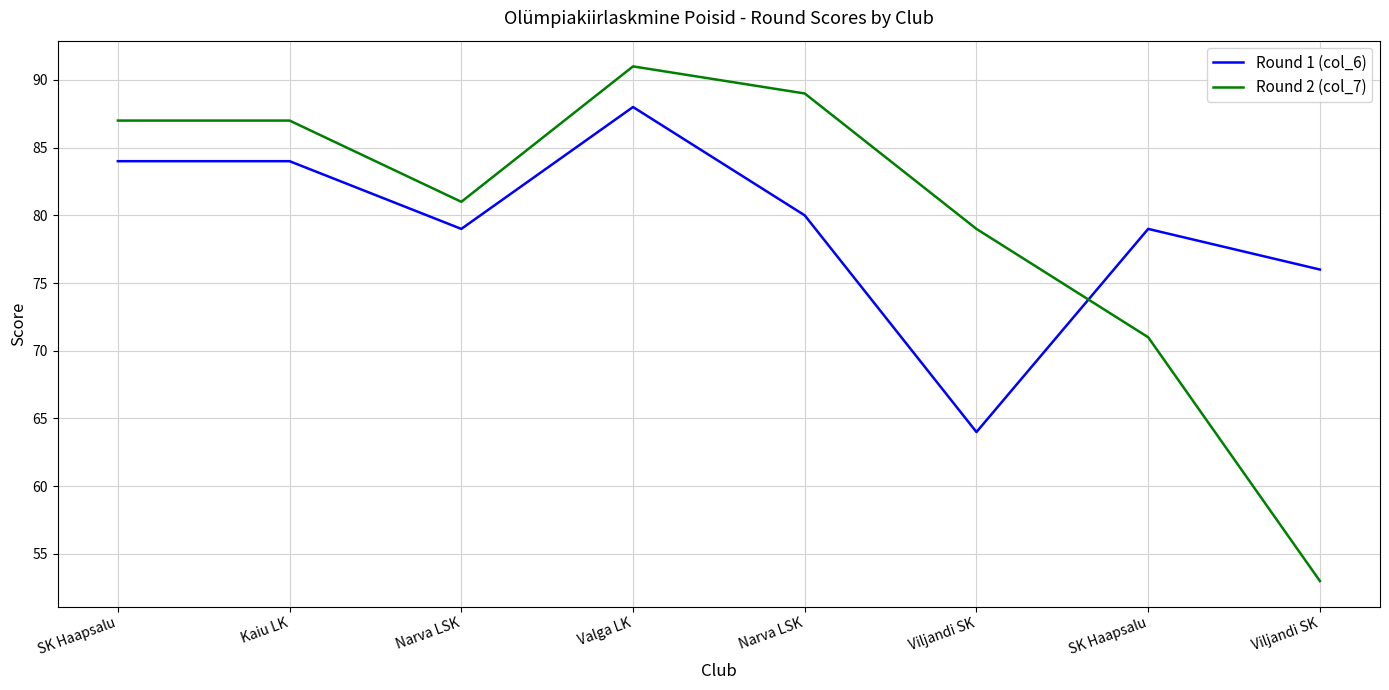

At which category does Round 1 (col_6) reach its first local peak?

Valga LK